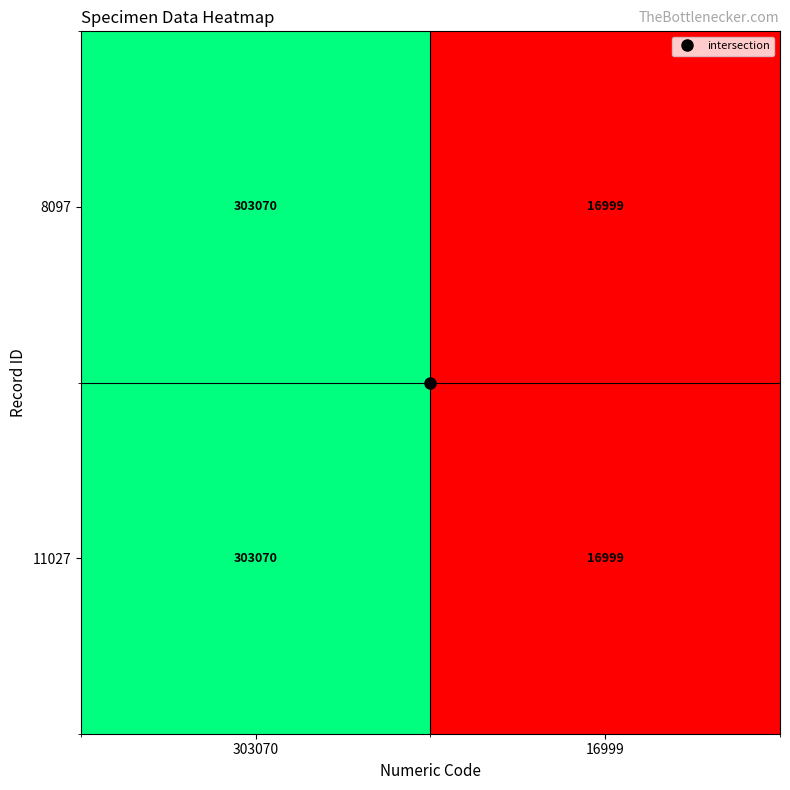

Rank the categories by 11027 value from lowest to highest.

16999, 303070